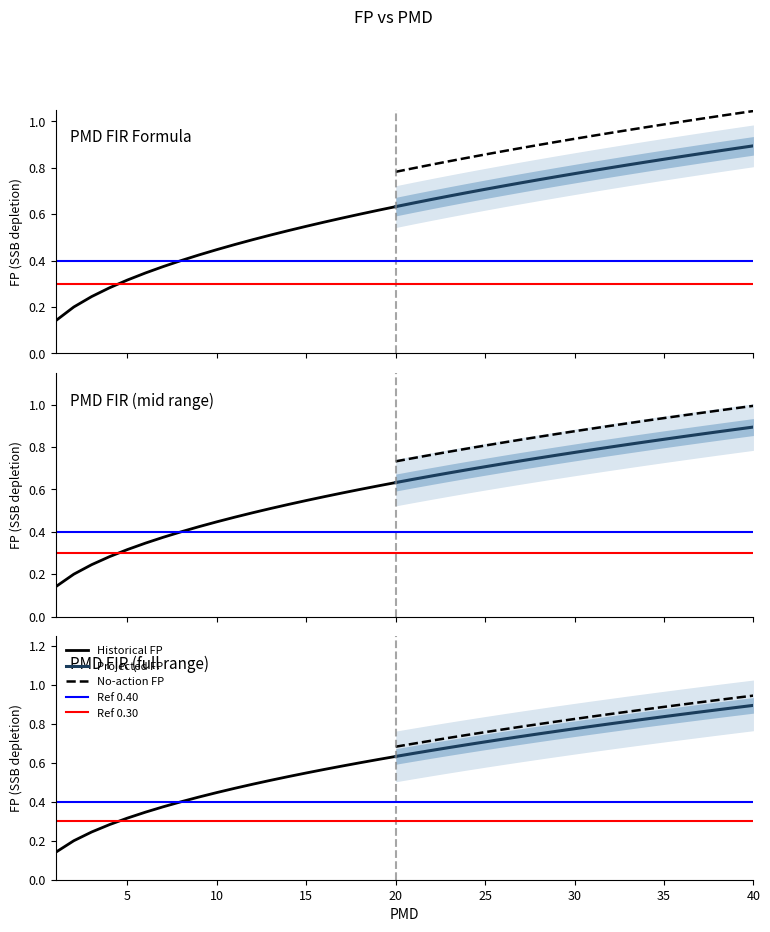

Which has a higher value, 7 or 37?

37